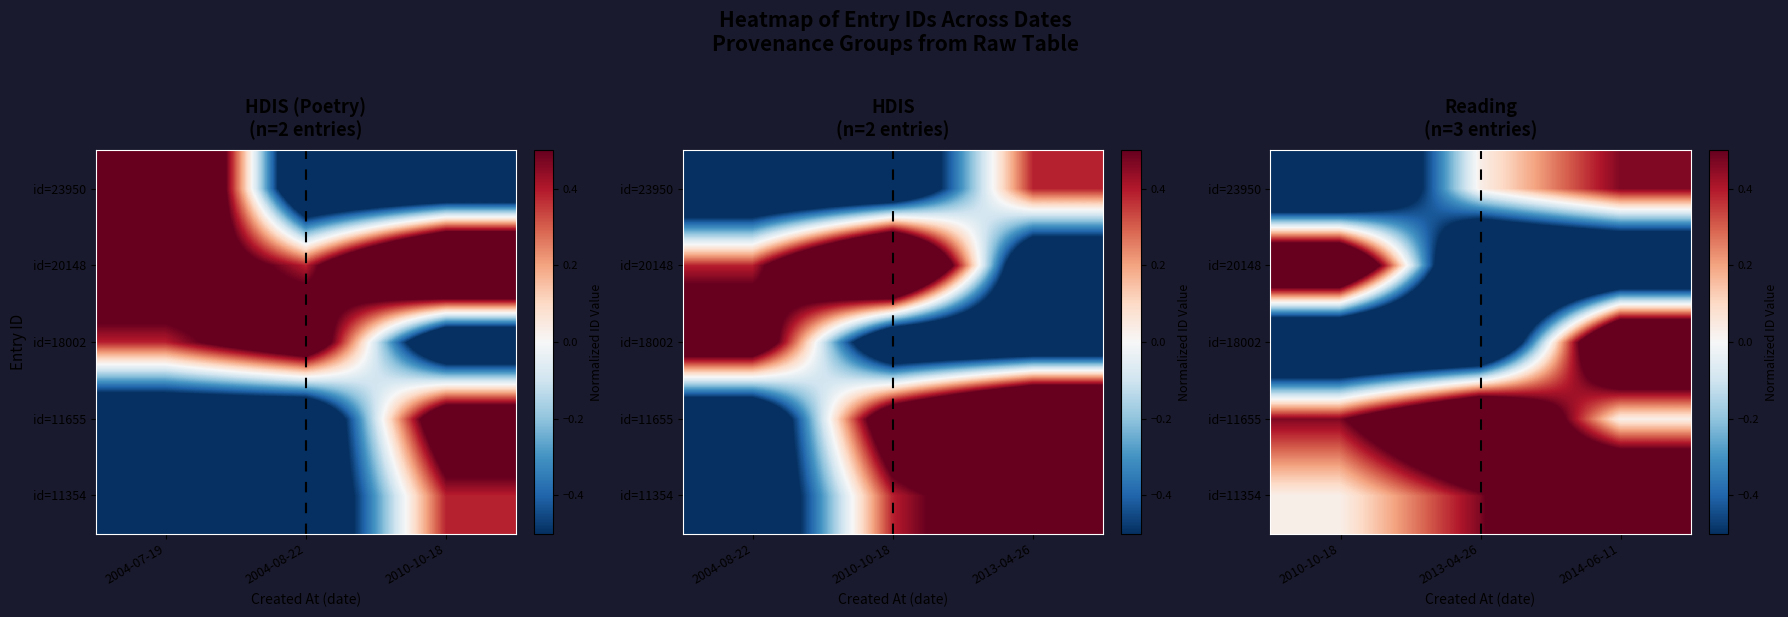

Which has a higher value, 2014-06-11 or 2010-10-18?

2014-06-11